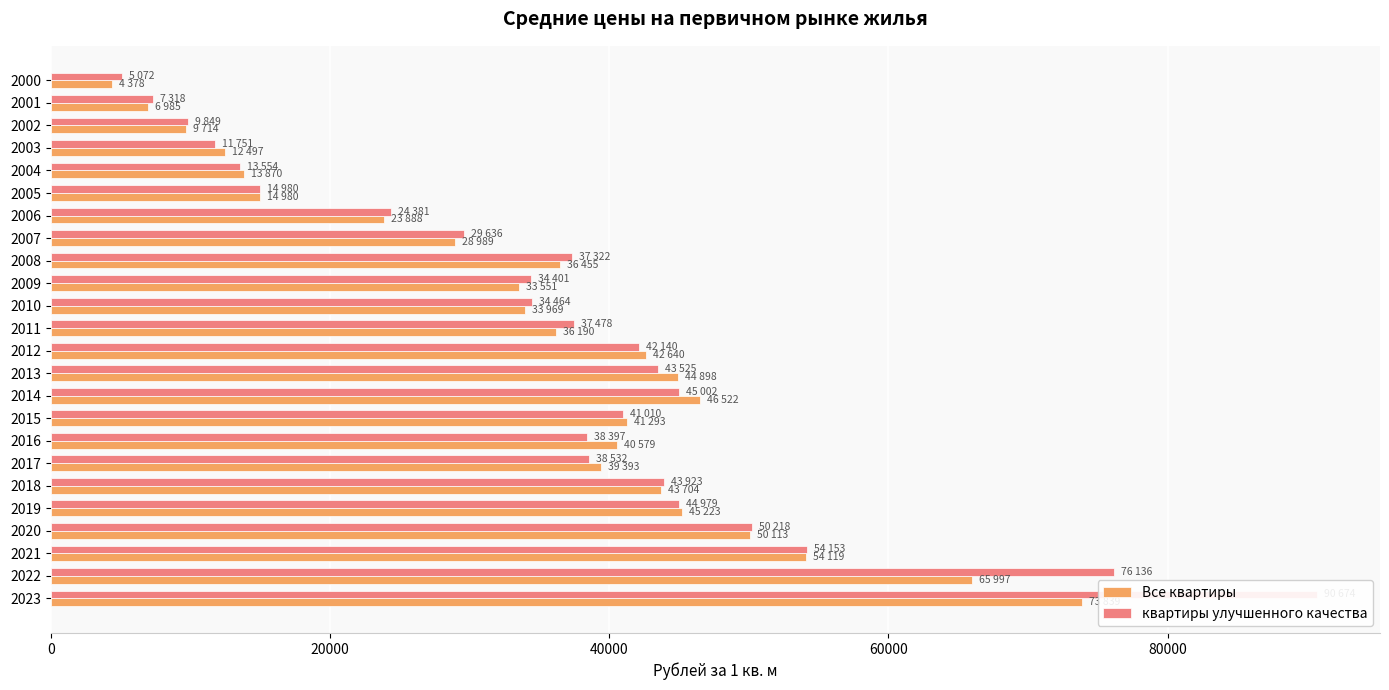

Which series has the widest spread of values?

квартиры улучшенного качества